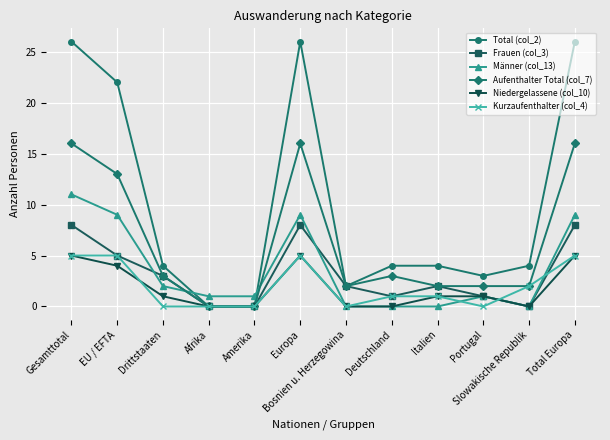

What is the maximum value shown in the chart?

26